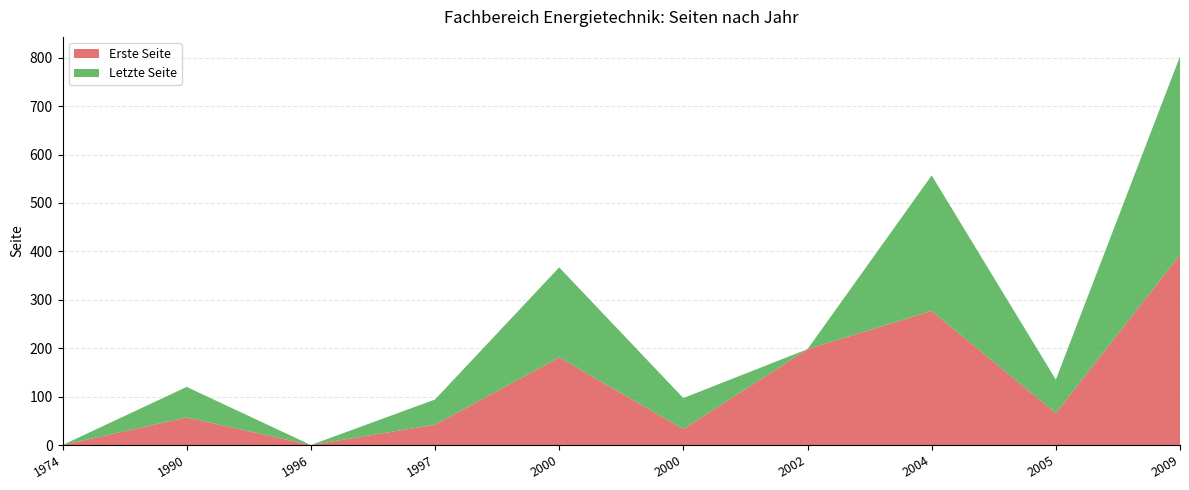

Reading right to left, list all the values displayed in this chart.

Erste Seite: 2009=393	2005=66	2004=277	2002=198	2000=33	2000=181	1997=42	1996=0	1990=57	1974=0
Letzte Seite: 2009=410	2005=69	2004=280	2002=0	2000=64	2000=186	1997=52	1996=0	1990=63	1974=0